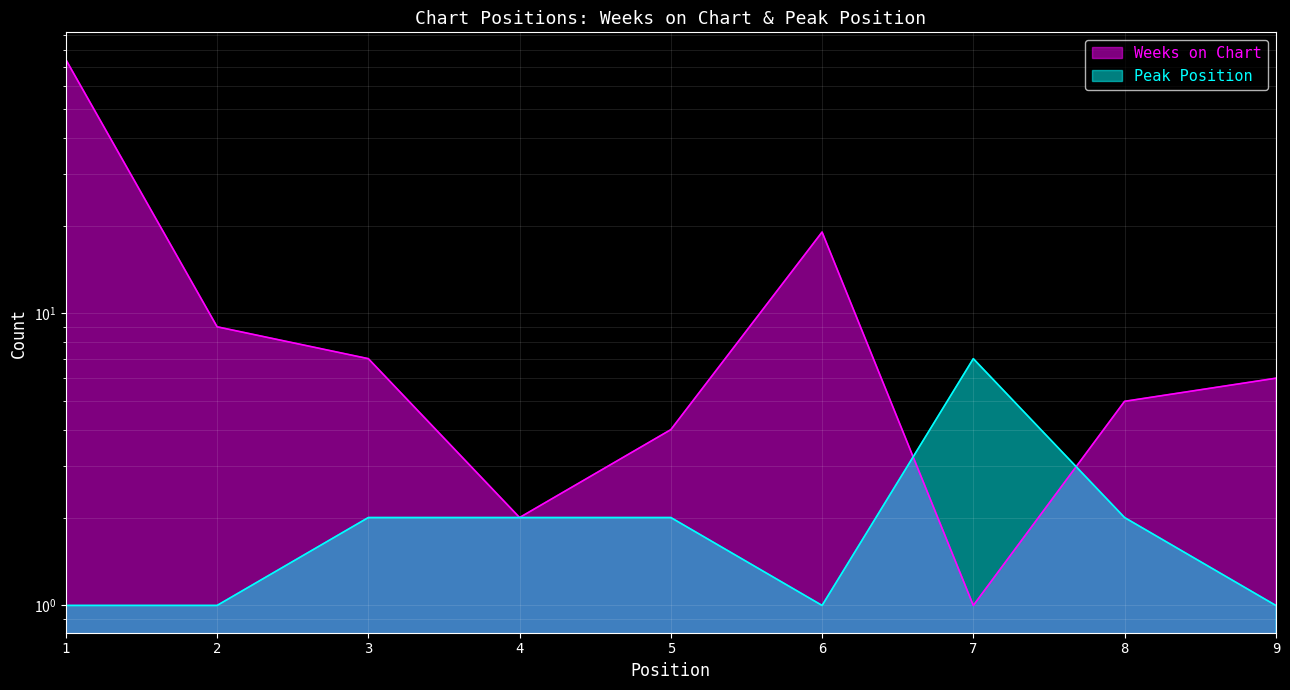

Is the value of Peak Position at 7 greater than the value of Weeks on Chart at 8?

Yes